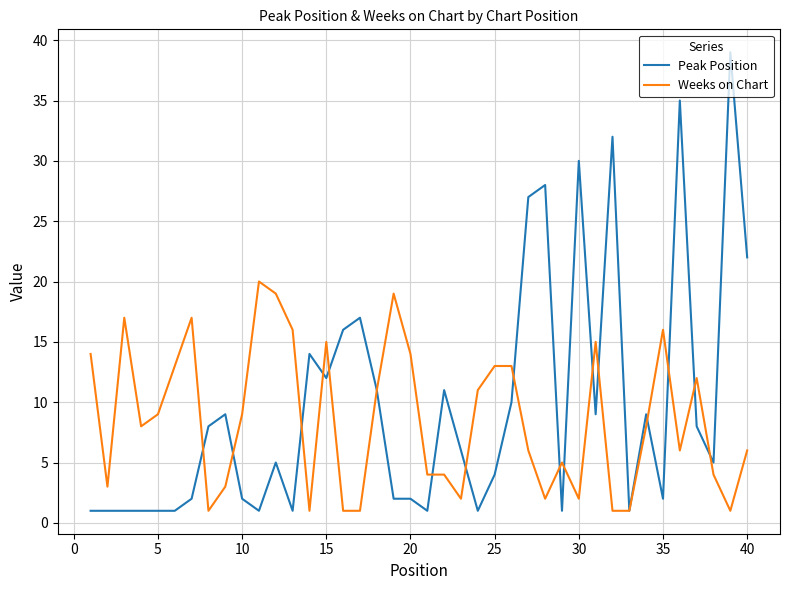

Which series has the largest range (max minus min)?

Peak Position